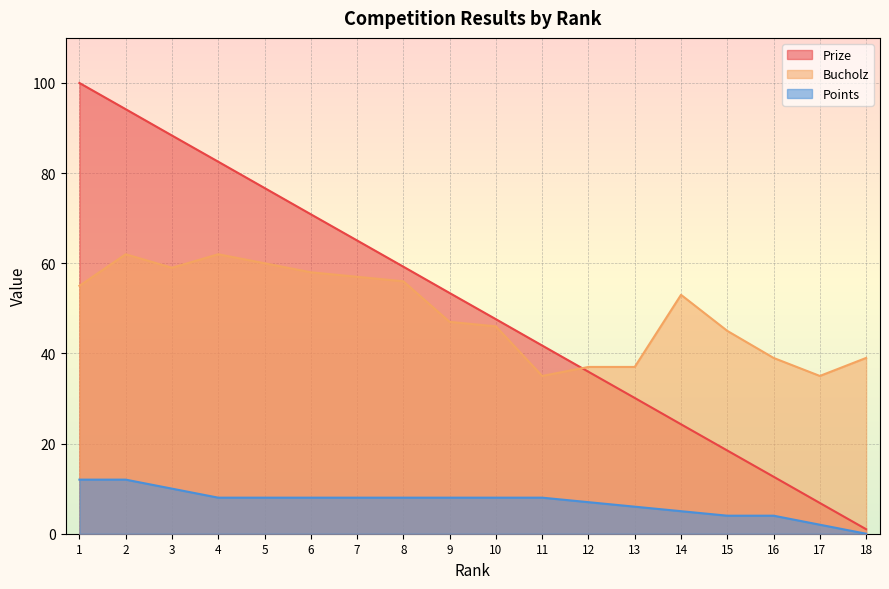

Which series has the largest range (max minus min)?

Prize